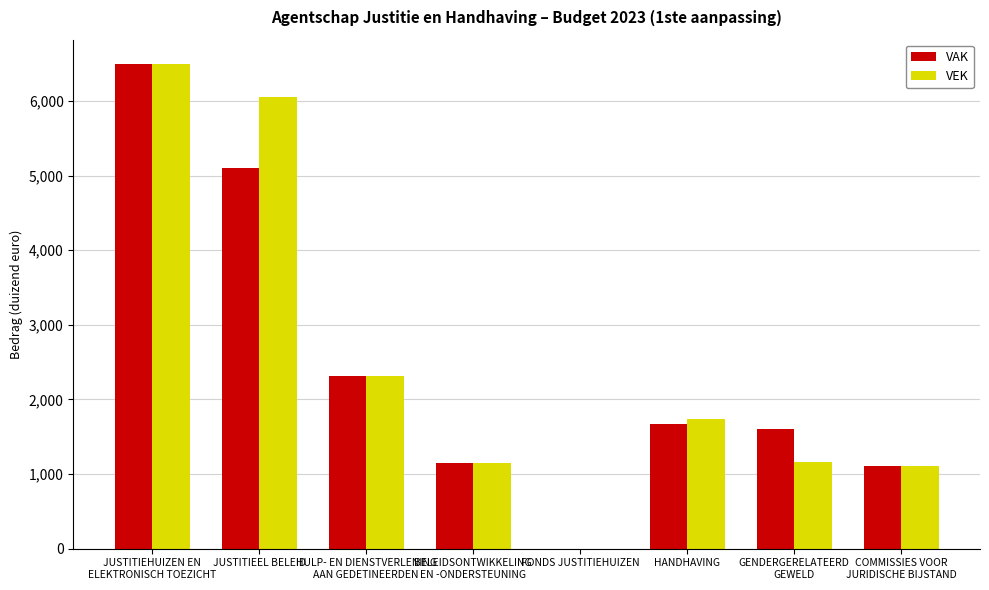

What is the sum of all VEK values?

20029